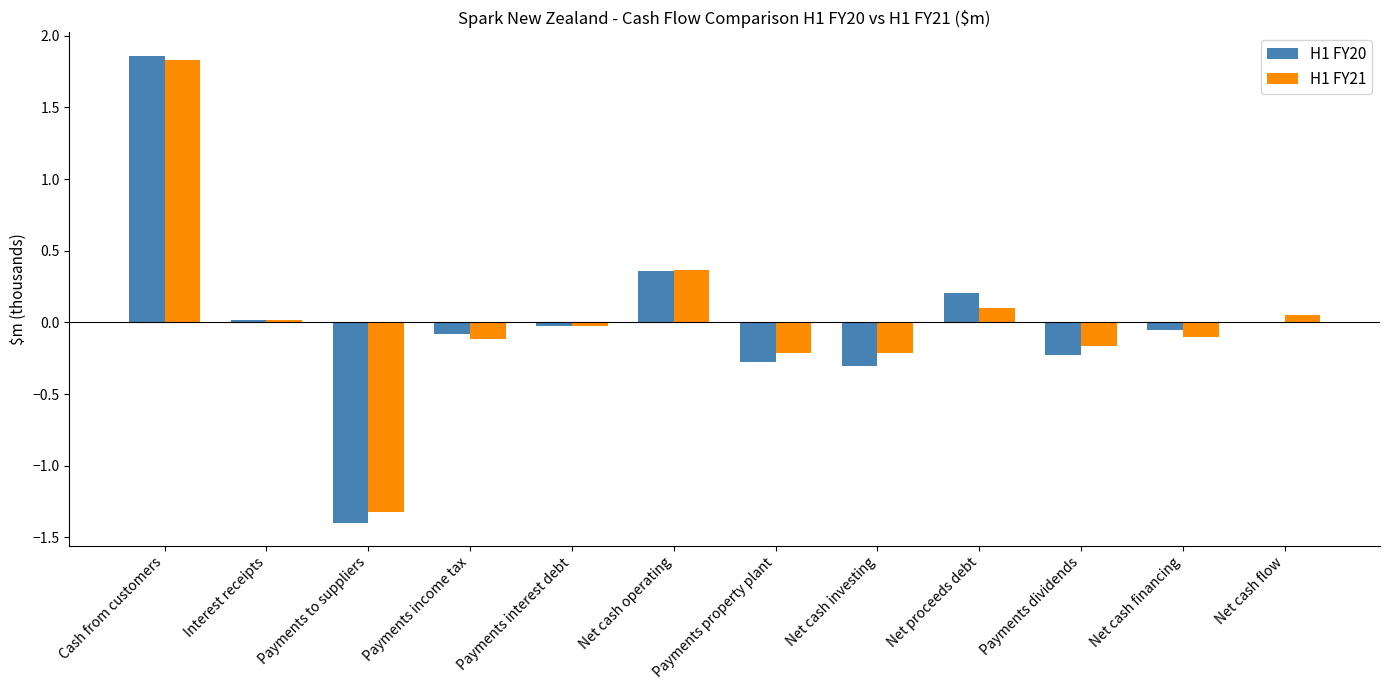

At which category is the sum across all series the highest?

Cash from customers